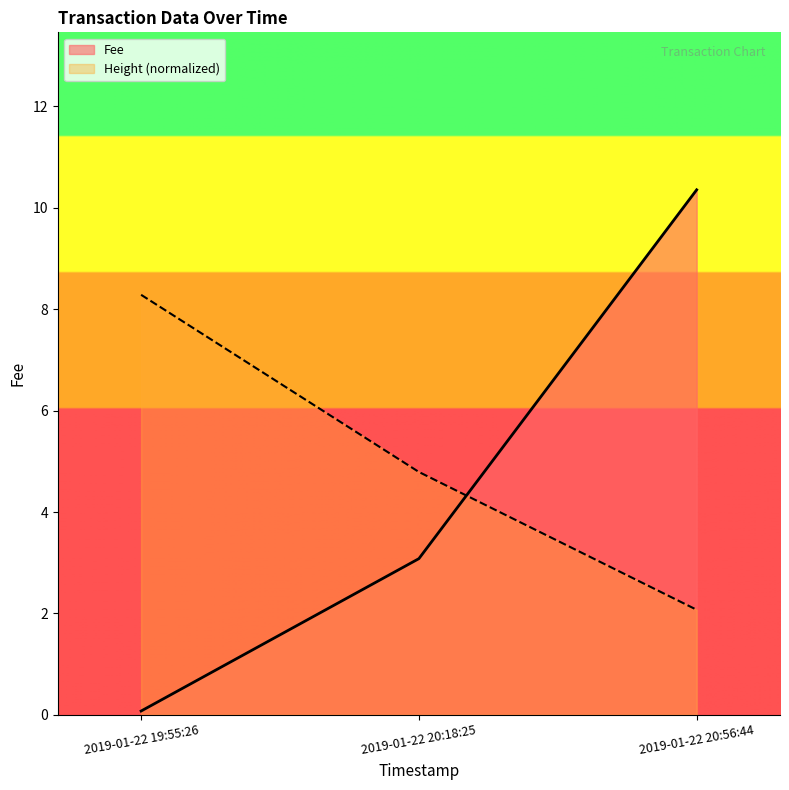

What are all the series names shown in the legend?

Fee, Height (normalized)